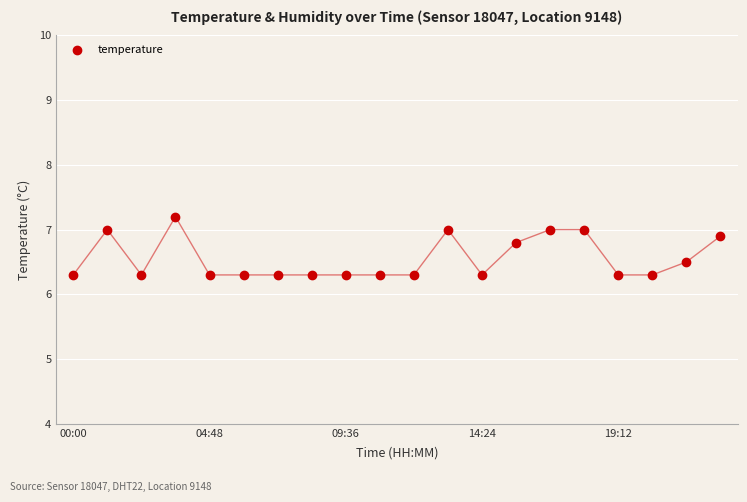

Reading left to right, list all the values displayed in this chart.

6.3	7.0	6.3	7.2	6.3	6.3	6.3	6.3	6.3	6.3	6.3	7.0	6.3	6.8	7.0	7.0	6.3	6.3	6.5	6.9